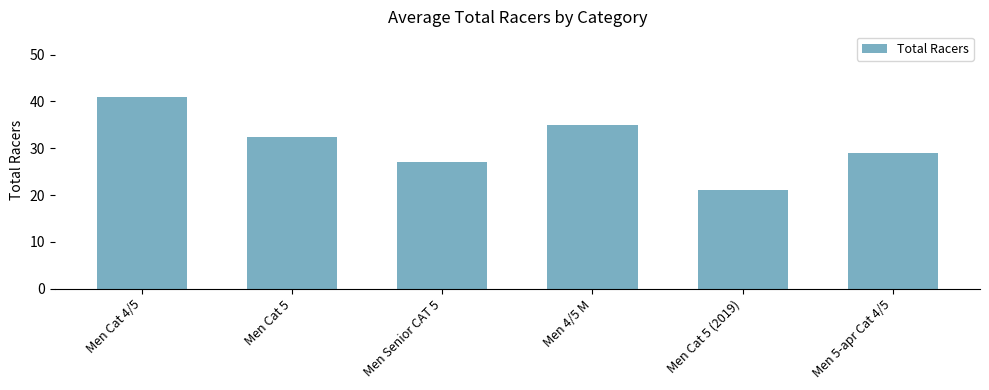

What is the label of the 3rd bar from the right?

Men 4/5 M